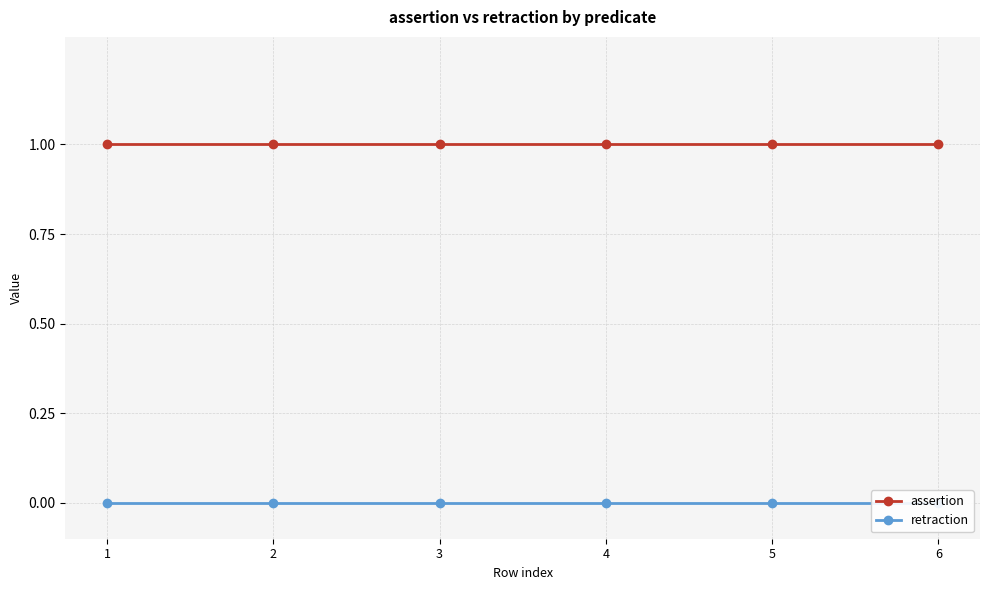

At which label does retraction reach its peak?

1